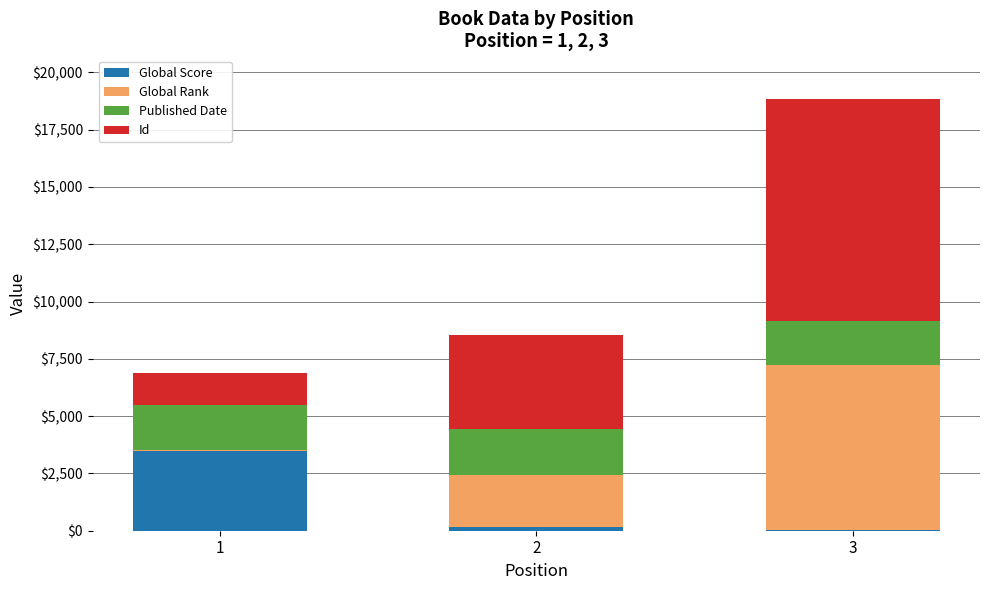

At which category is the sum across all series the highest?

3